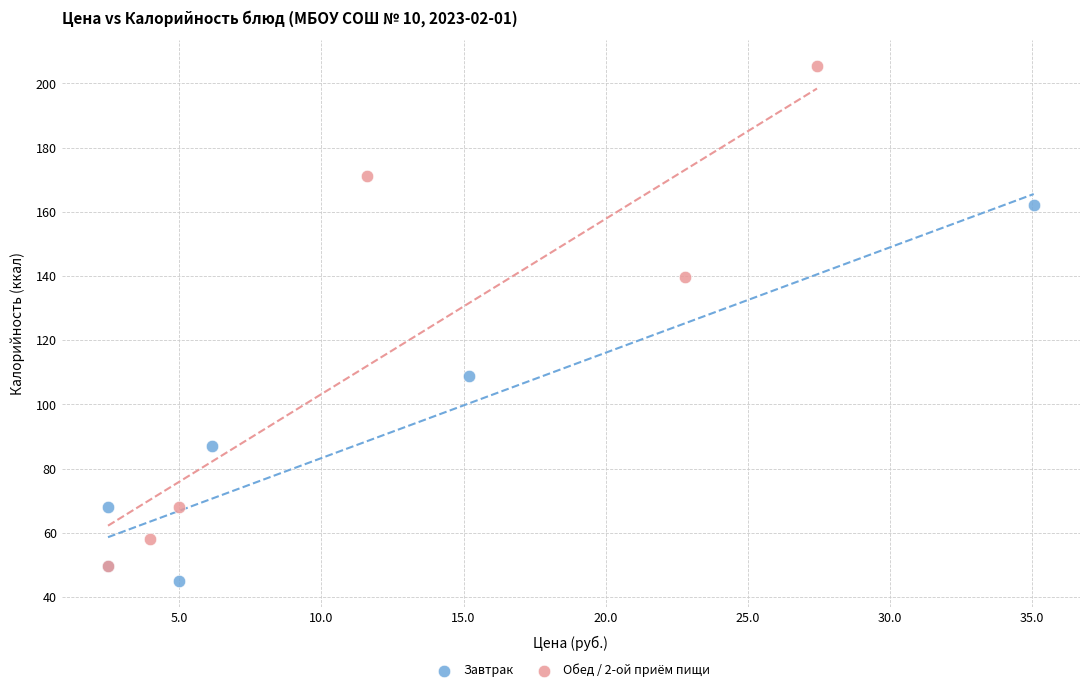

Which series reaches the maximum Y coordinate?

Обед / 2-ой приём пищи